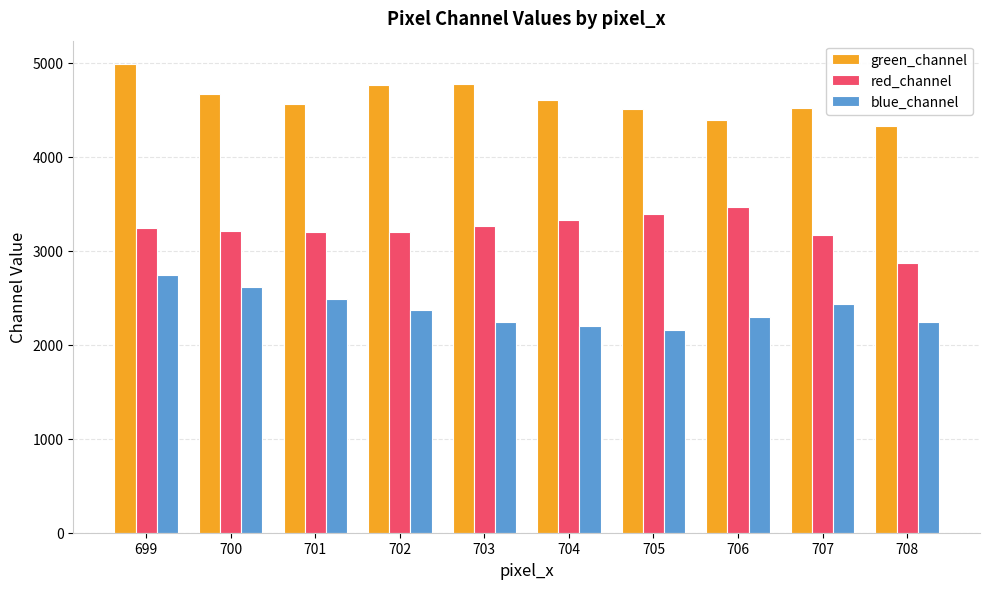

What is the difference between the second highest and second lowest values in the red_channel series?

224